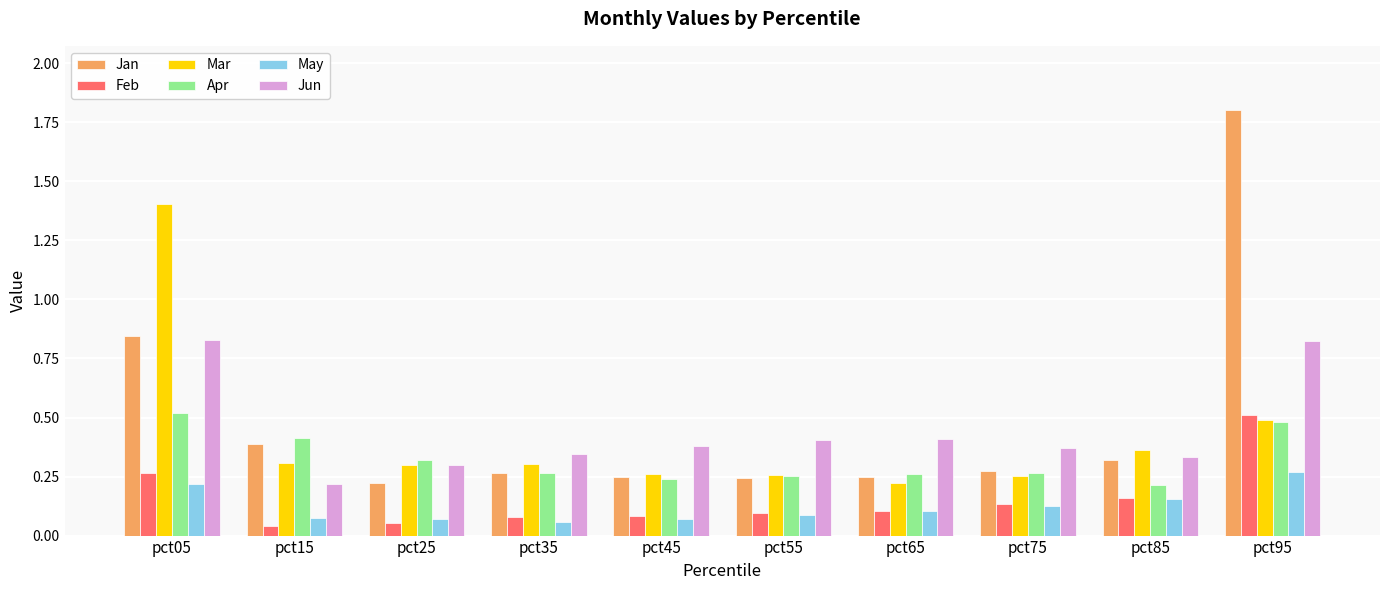

At which category is the sum across all series the highest?

pct95